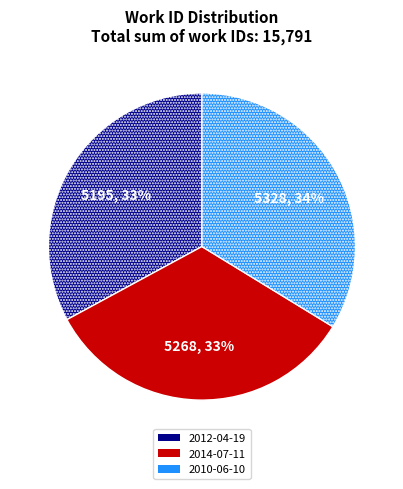

Is 2012-04-19 the majority of the pie?

No